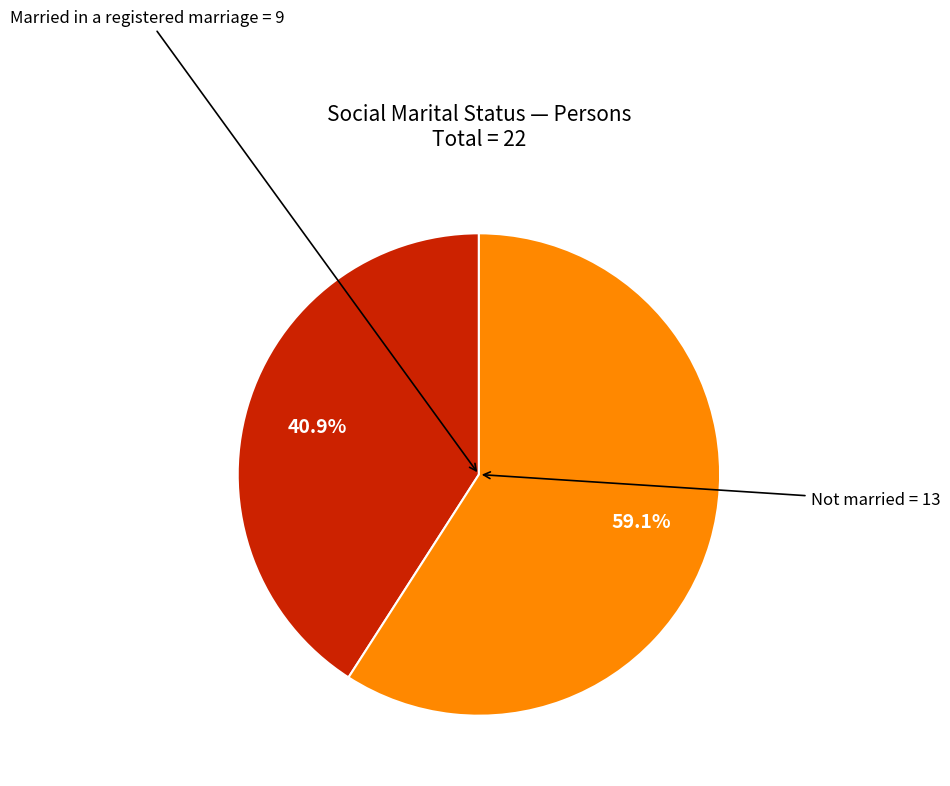

Does any single category account for the majority?

Yes